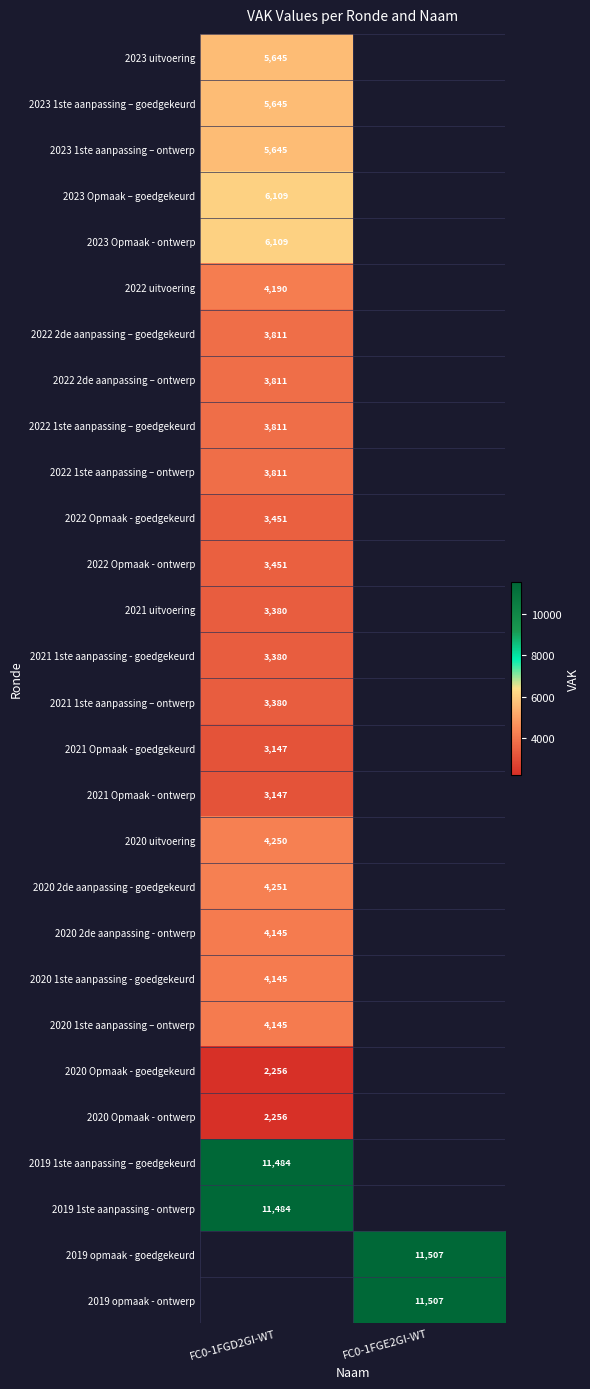

What is the spread (max minus min) of values at FC0-1FGD2GI-WT?

9228.0